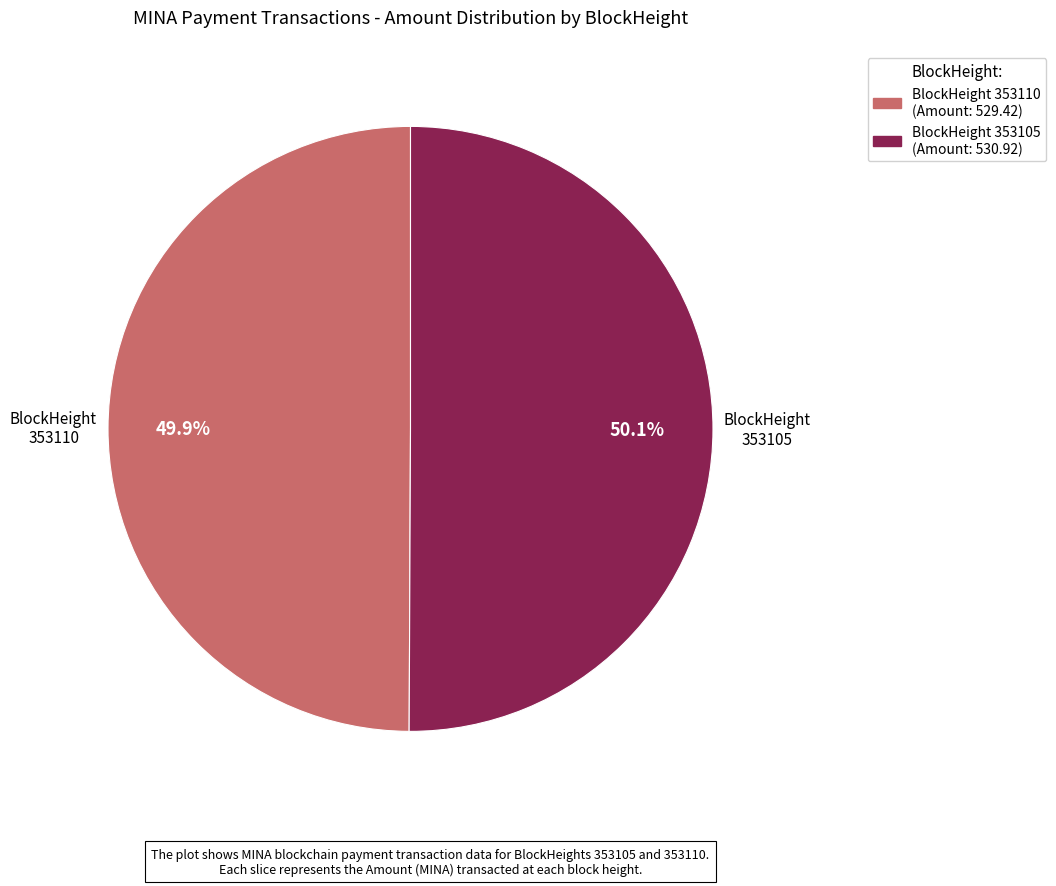

Does any single category account for the majority?

Yes